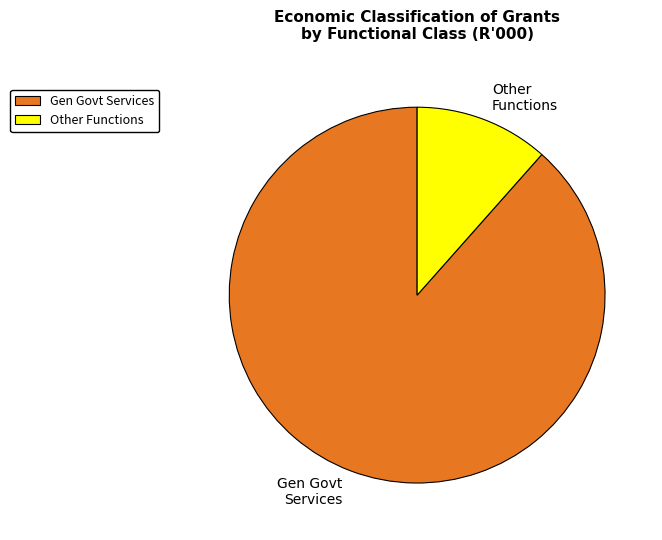

Count the number of slices in the pie.

2